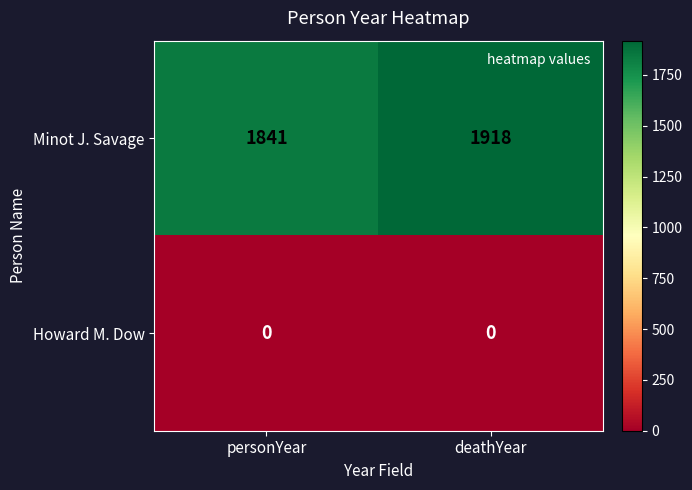

List the series in order of their peak value, lowest first.

Howard M. Dow, Minot J. Savage